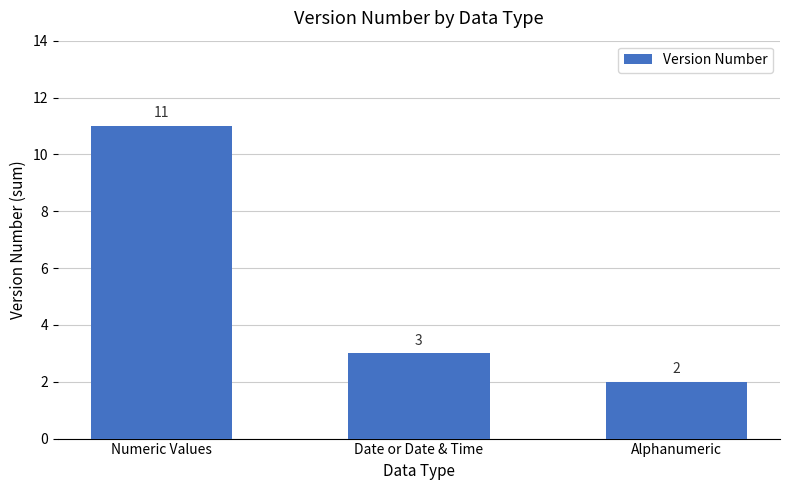

Approximately how many times larger is the value at Date or Date & Time compared to Alphanumeric?

1.5